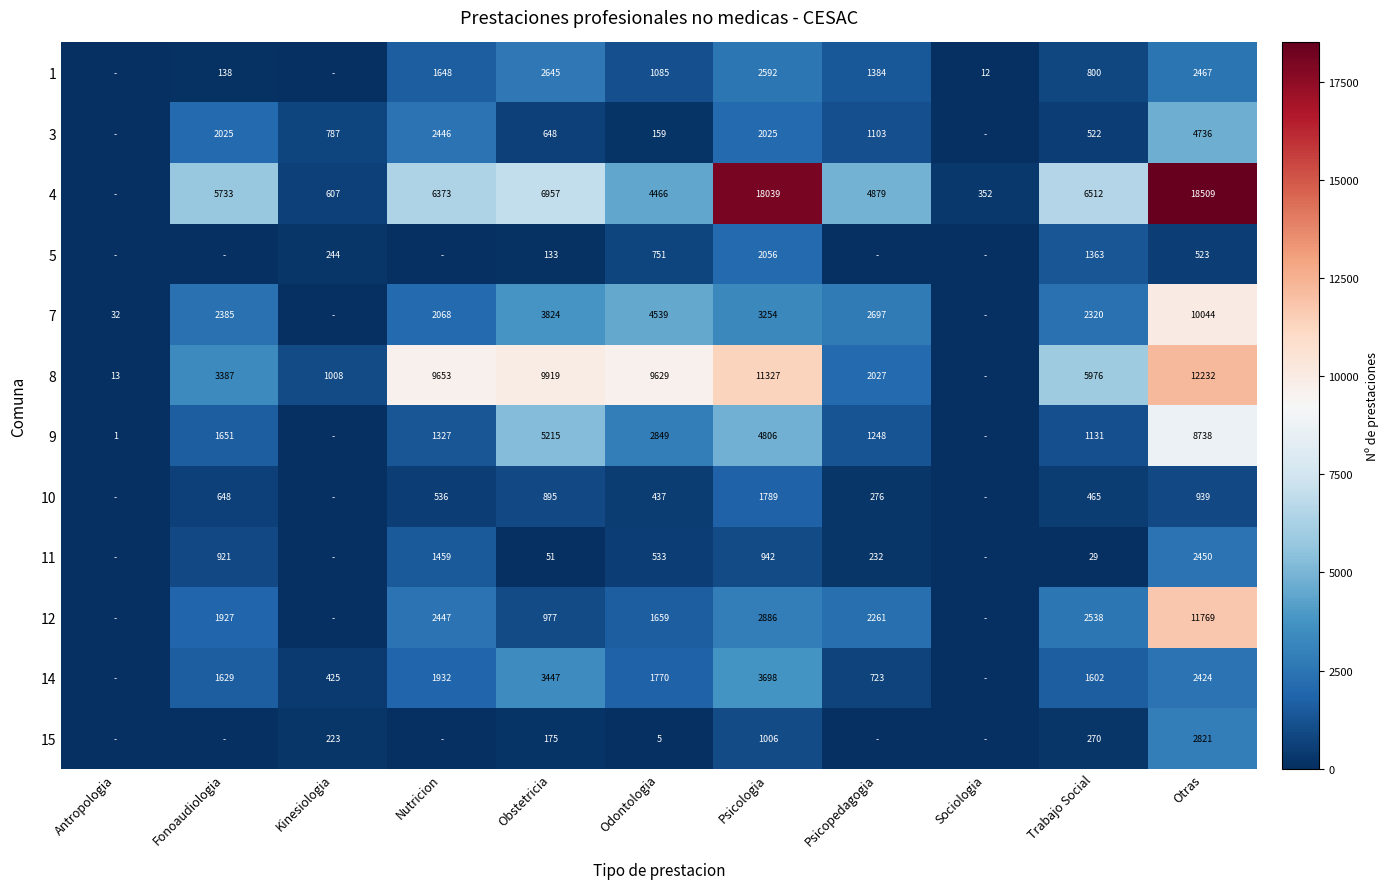

What is the total value across all series at Otras?

77652